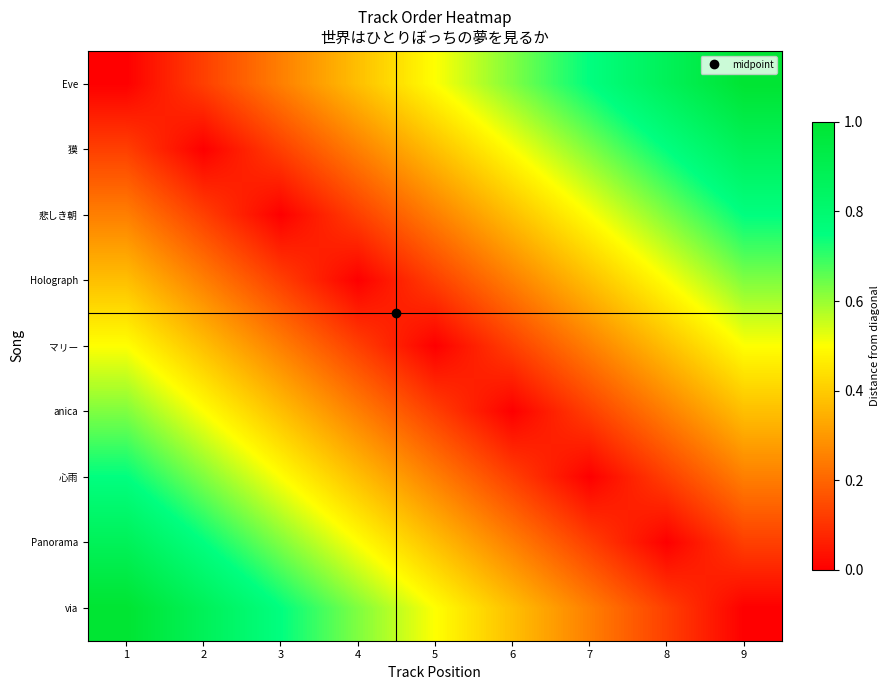

Count the number of data series in this chart.

9